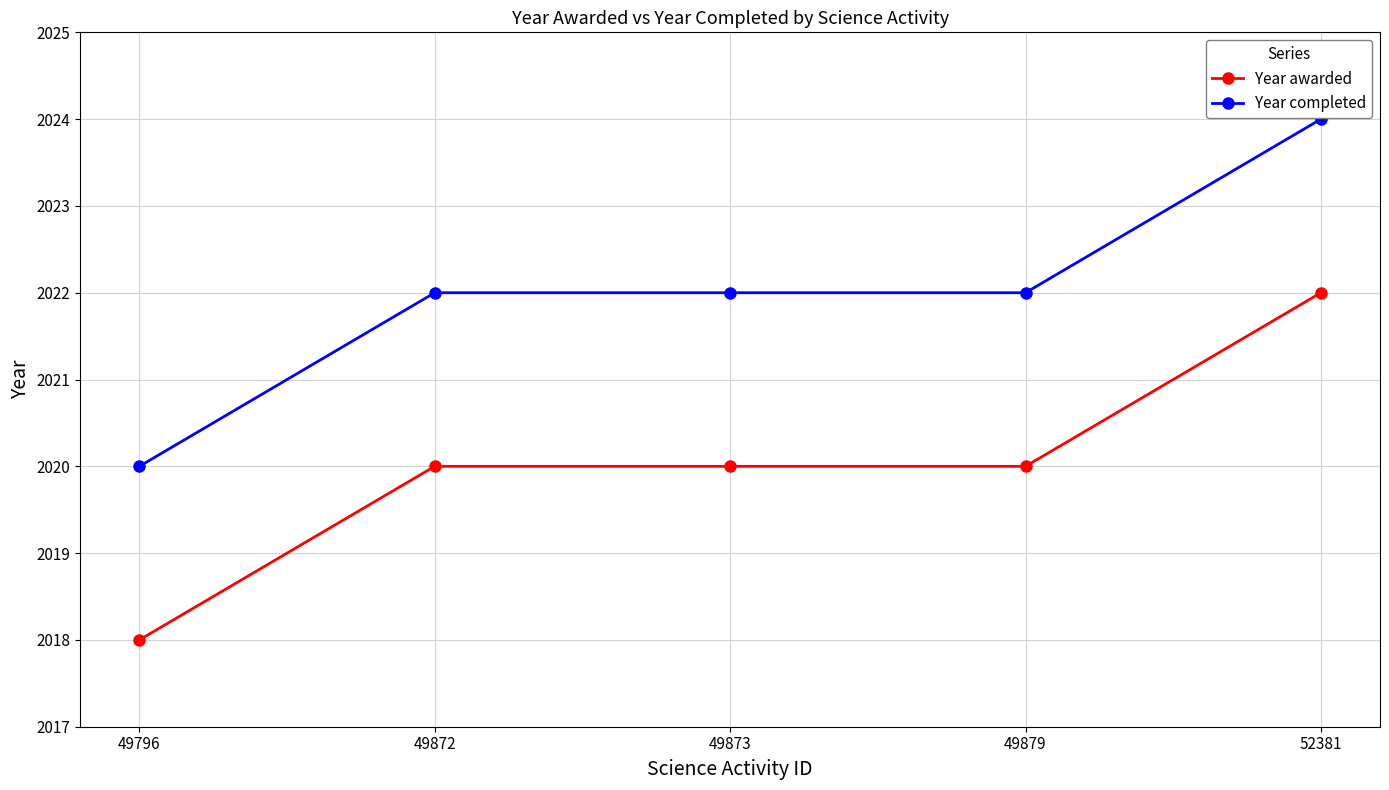

What is the value of the Year awarded point at the 5th from the left?

2022